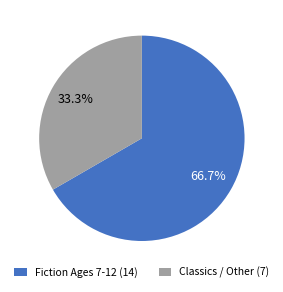

Rank the categories by value from highest to lowest.

Fiction Ages 7-12 (14), Classics / Other (7)